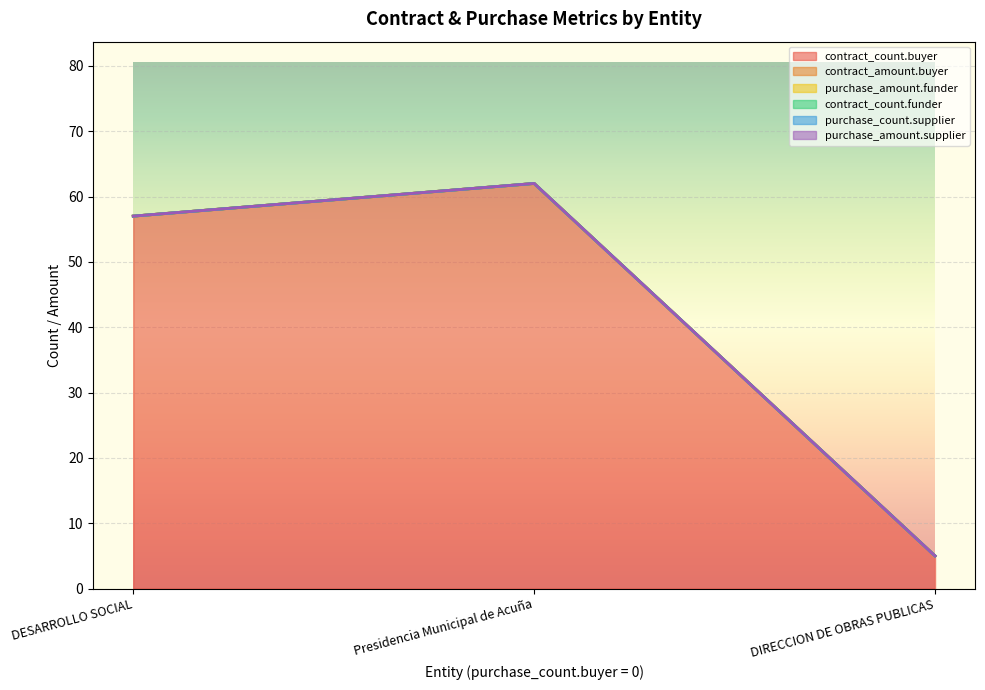

At which label does contract_count.buyer reach its peak?

Presidencia Municipal de Acuña